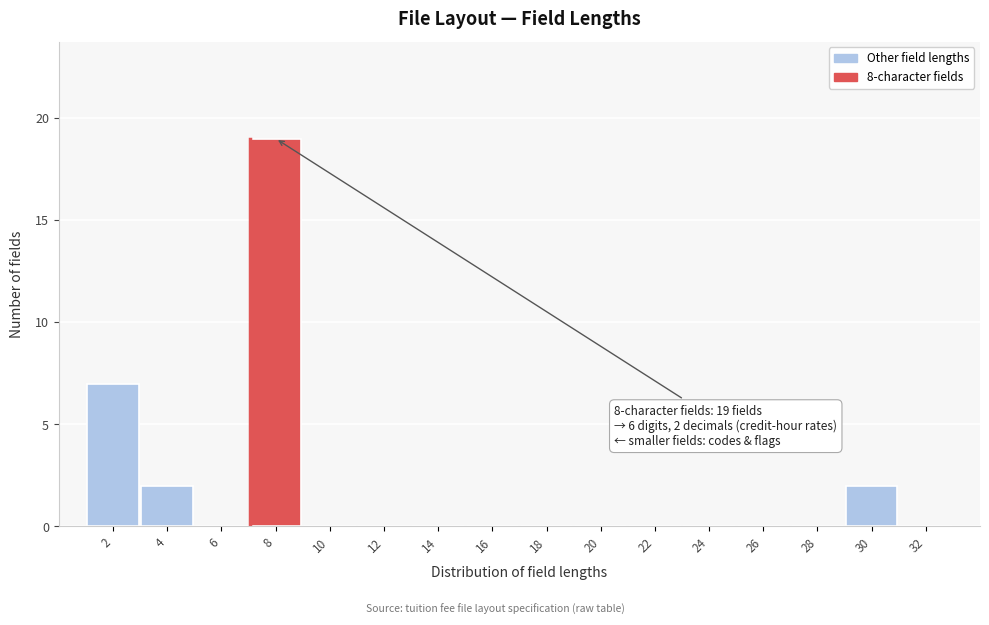

Reading left to right, what are all the values shown in this chart?

2=7	4=2	6=0	8=19	10=0	12=0	14=0	16=0	18=0	20=0	22=0	24=0	26=0	28=0	30=2	32=0